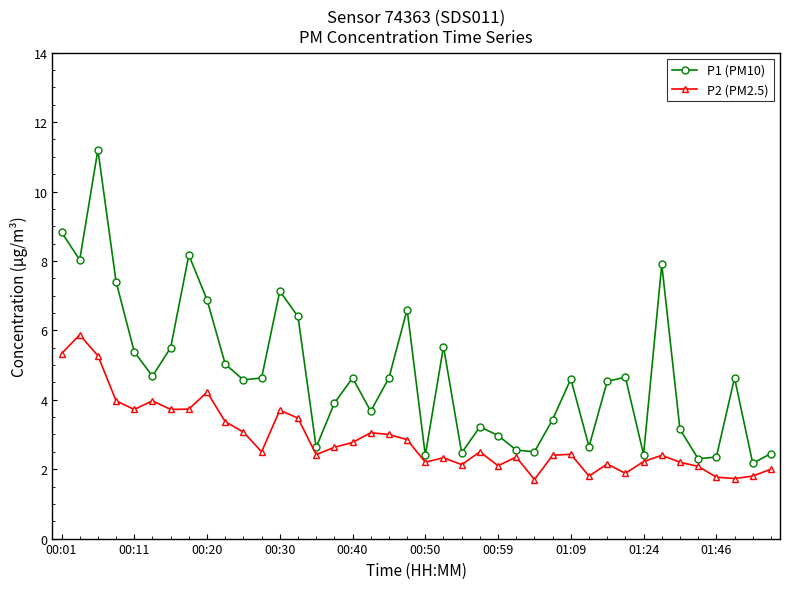

How many data points does each series have?

40